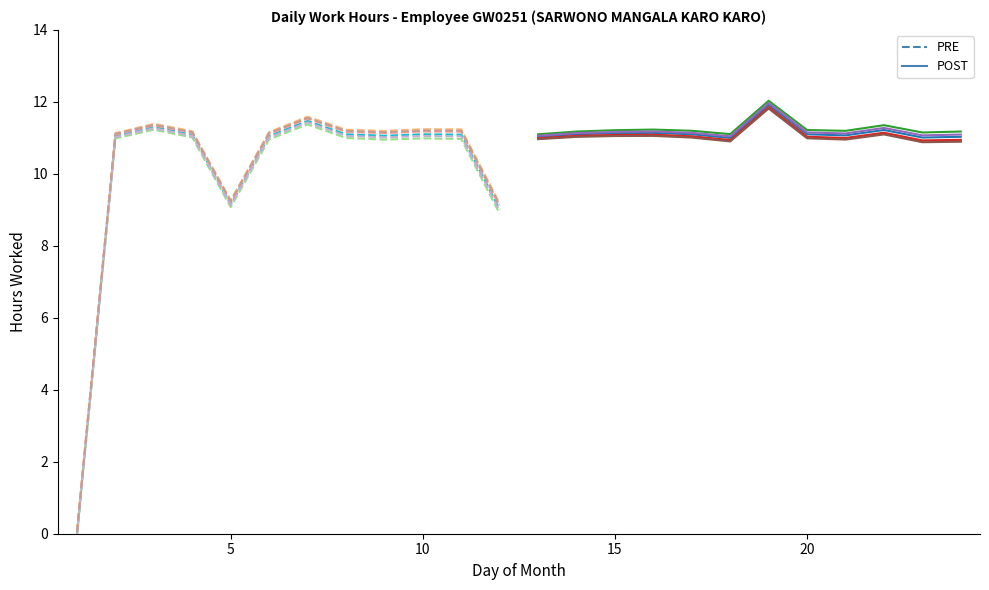

Is it true that the value at 1 is 7.5?

False